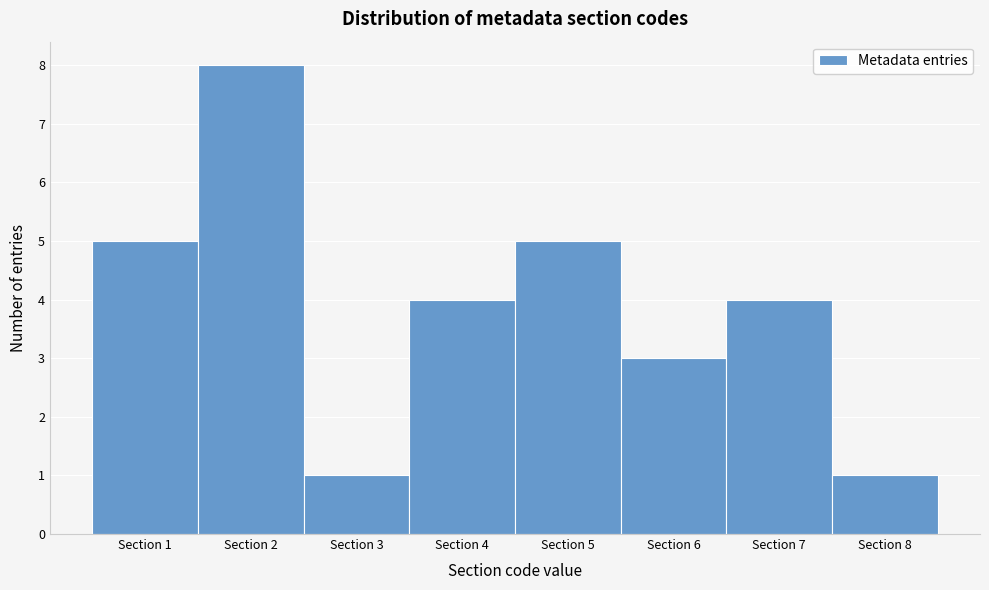

What is the height of the bar covering 7.5 to 8.5 on the x-axis? The values are not printed on the chart, so give them approximately, as read against the axis.

1